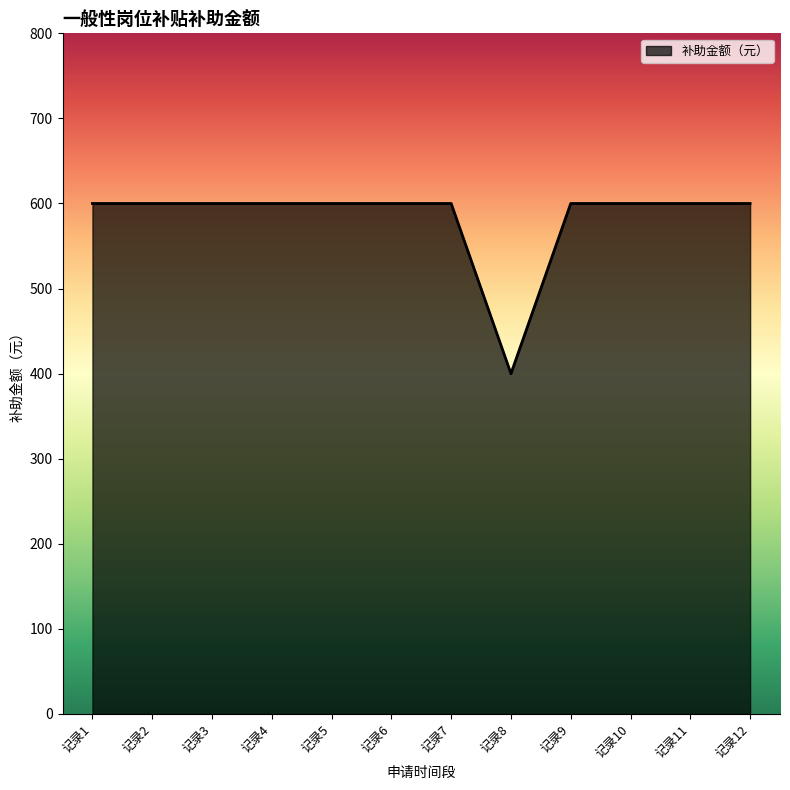

Reading left to right, list all the values displayed in this chart.

600	600	600	600	600	600	600	400	600	600	600	600